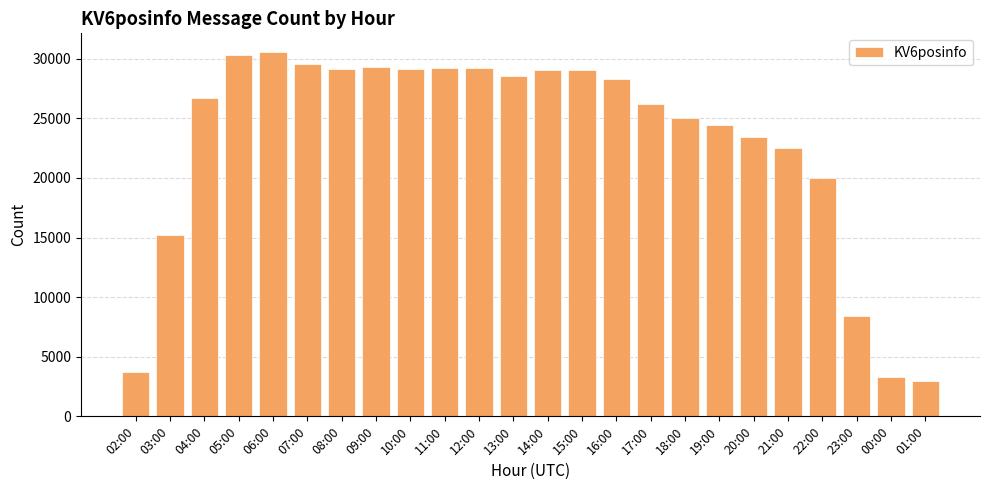

How many data points are less than 28271?

12